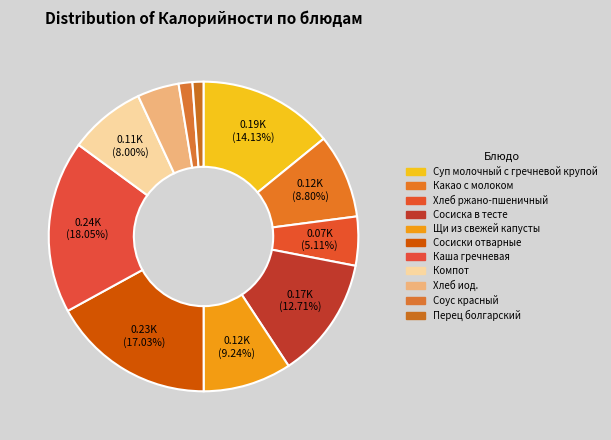

How many segments does this pie chart have?

11